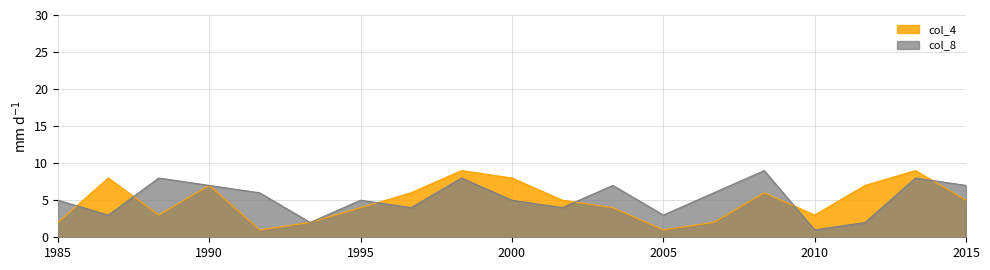

What is the greatest value displayed?

9